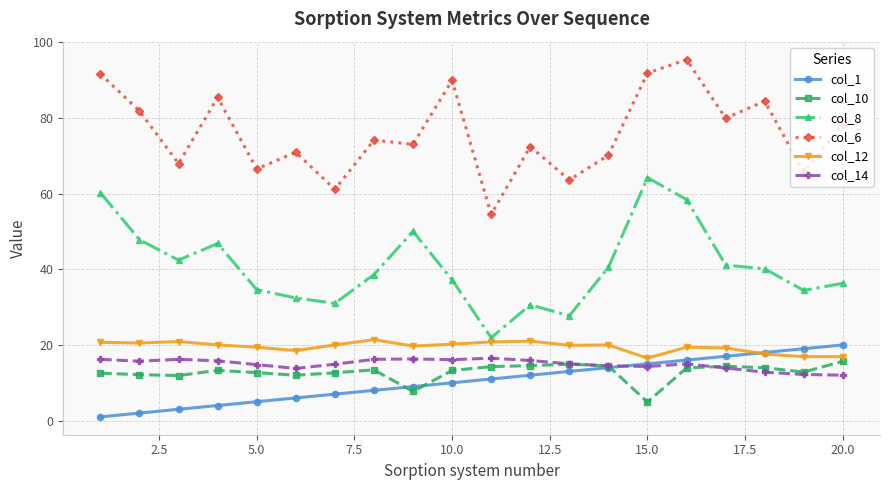

Is this an area chart (filled region under the line)?

No